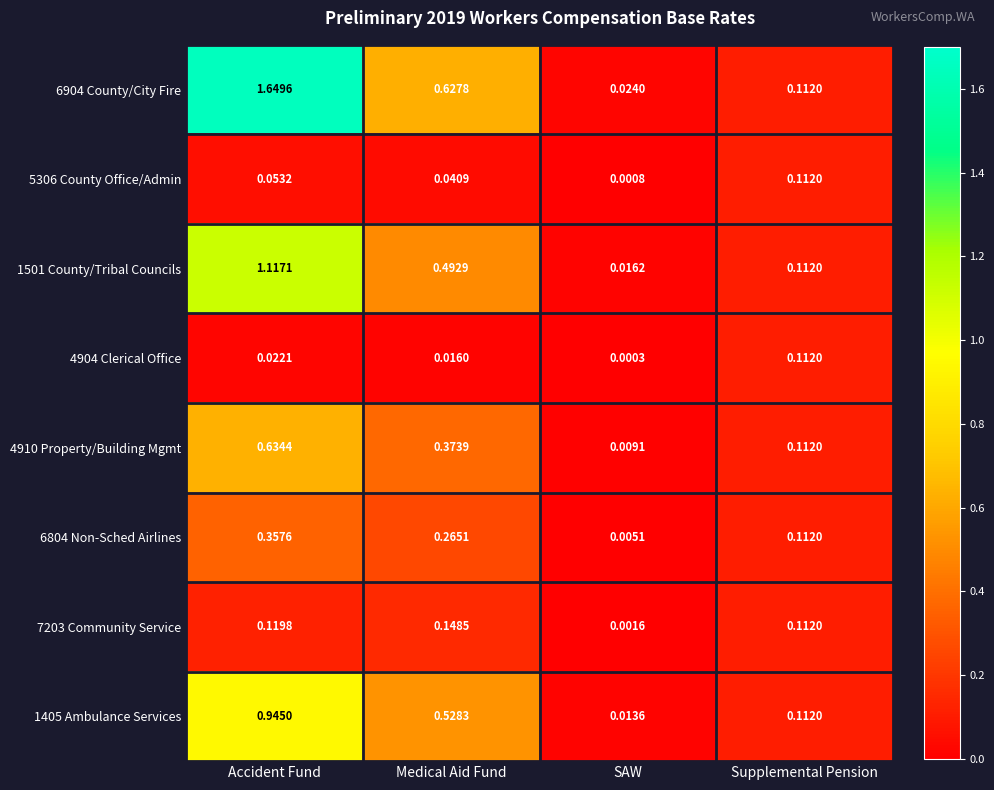

Which series changed the most between Accident Fund and Supplemental Pension?

6904 County/City Fire